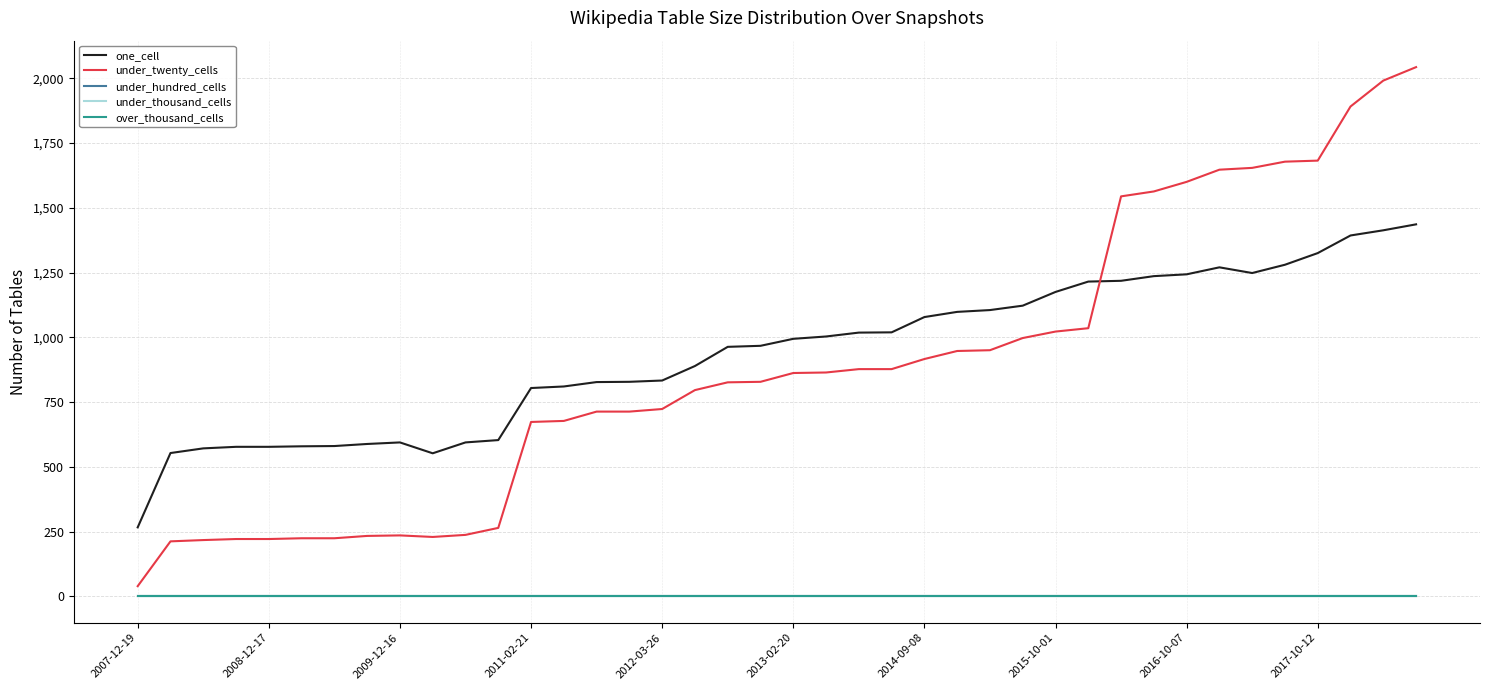

Which series has the widest spread of values?

under_twenty_cells